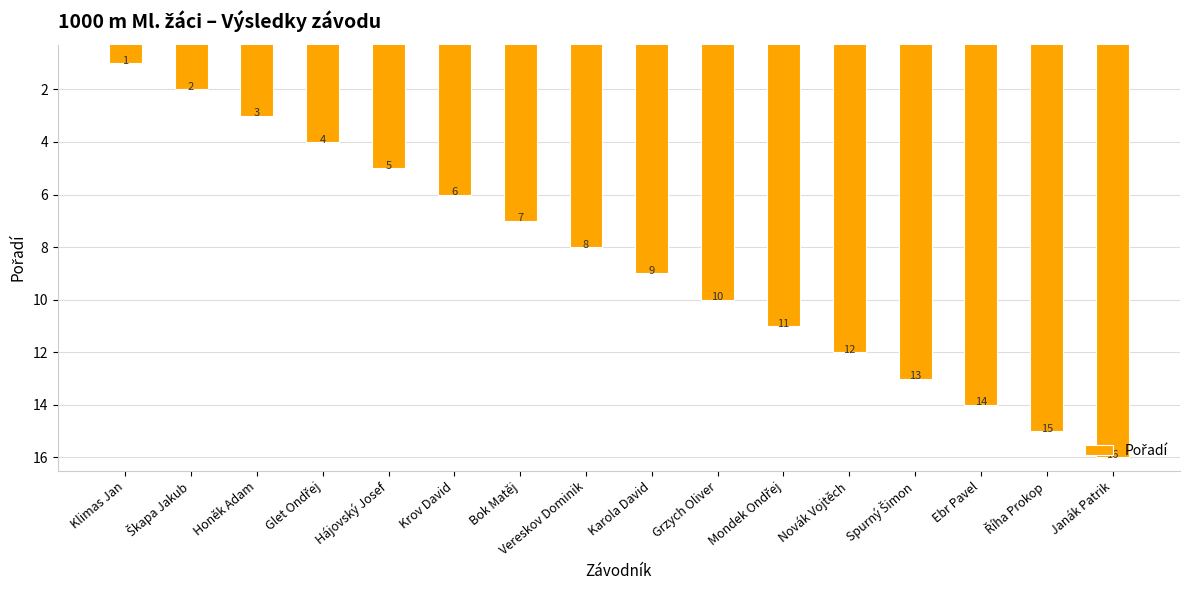

Is it true that the value at Janák Patrik is 16?

True